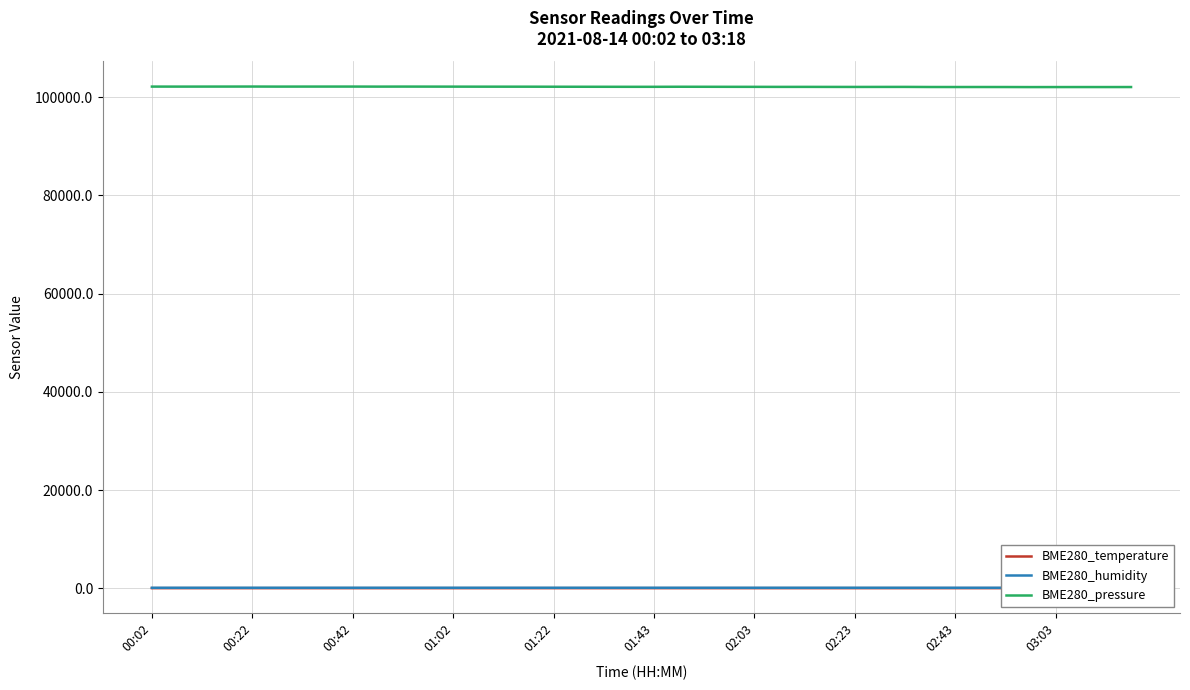

True or false: BME280_humidity and BME280_temperature cross at least once.

False